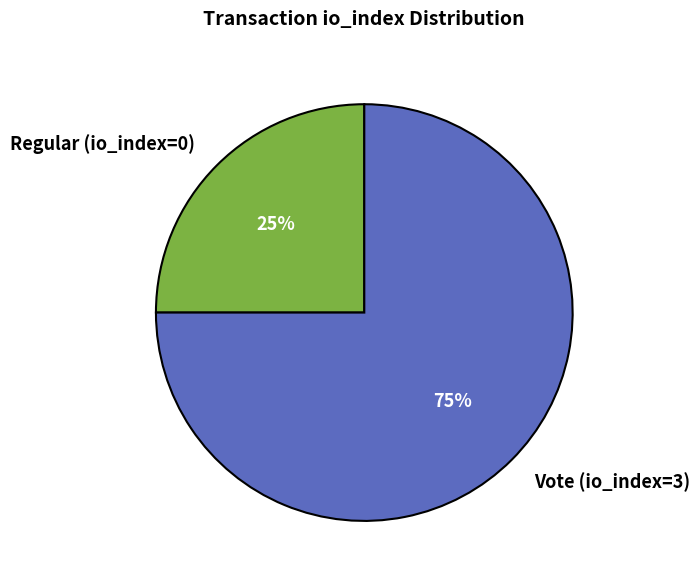

Rank the categories by value from highest to lowest.

Vote (io_index=3), Regular (io_index=0)